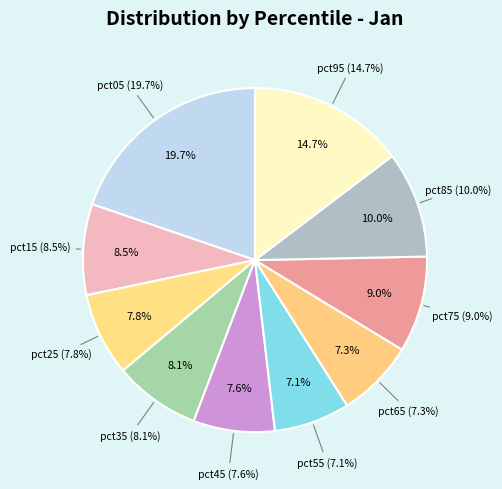

What is the smallest slice in the pie chart?

pct55